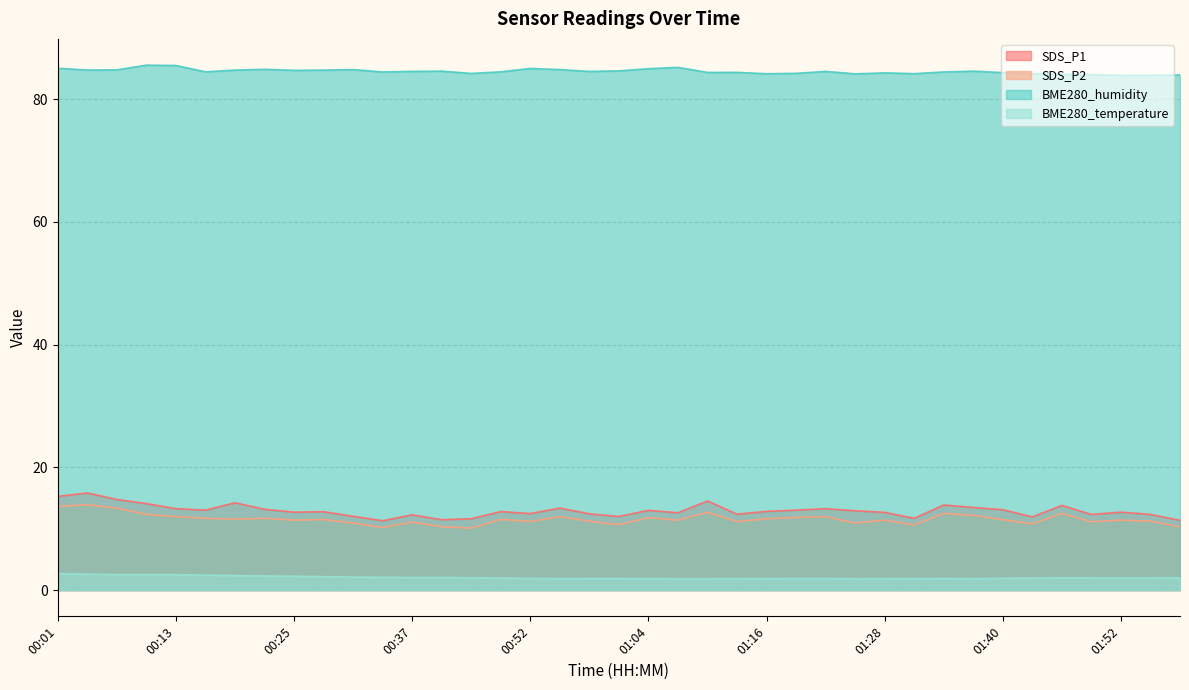

True or false: SDS_P1 and BME280_humidity intersect in this chart.

False